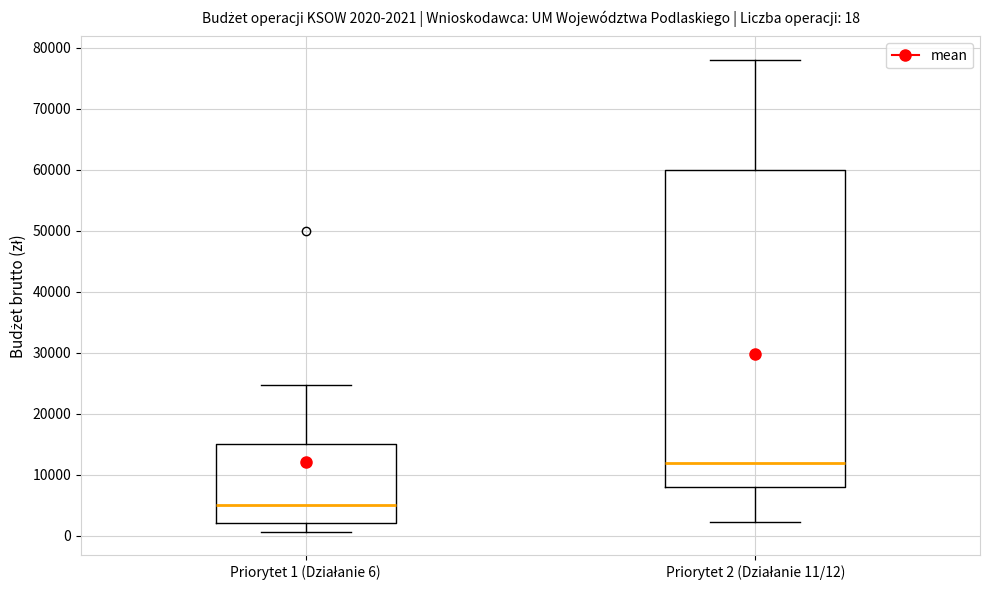

Which box has the highest median line?

Priorytet 2 (Działanie 11/12)